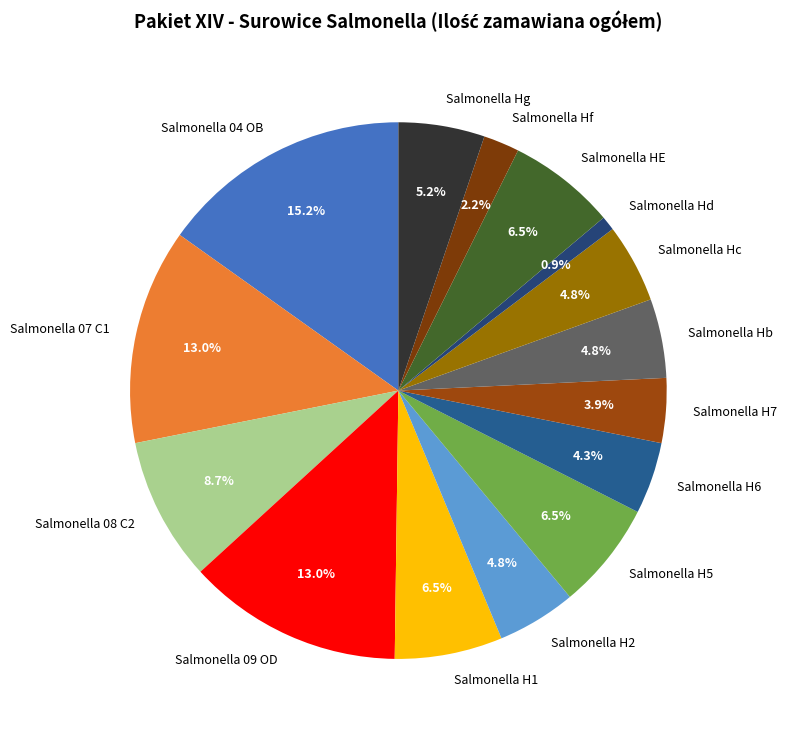

Do Salmonella Hg and Salmonella 09 OD together represent more than half of the pie?

No